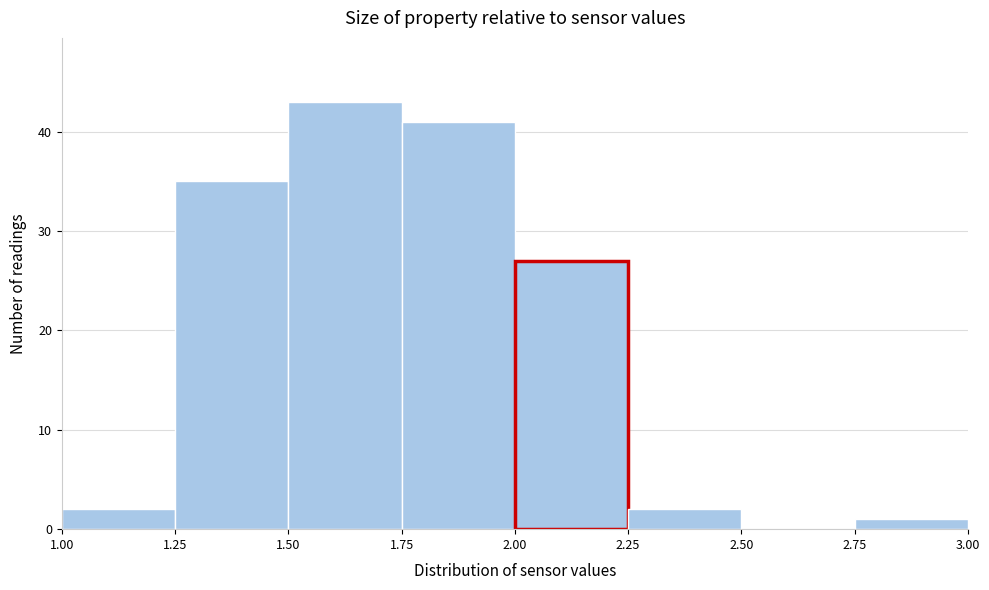

Which range on the x-axis has the tallest bar?

1.50 to 1.75